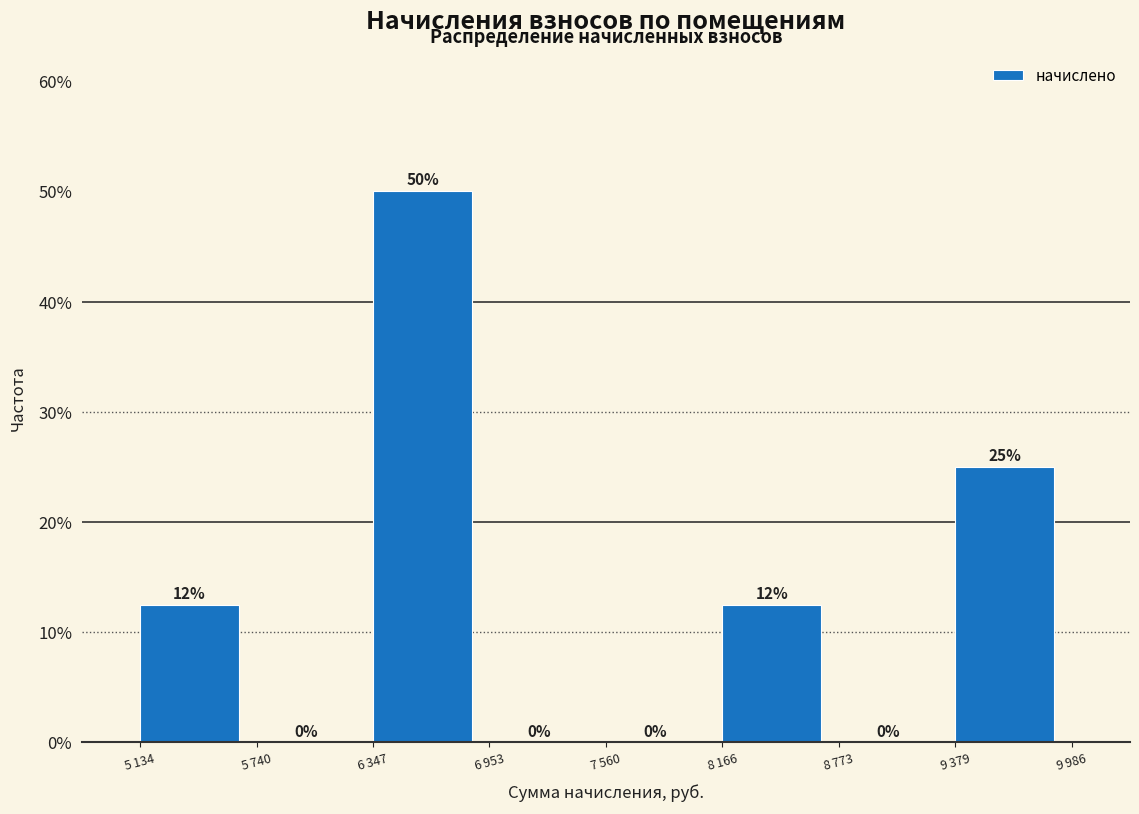

What is the maximum value shown in the chart?

50.0